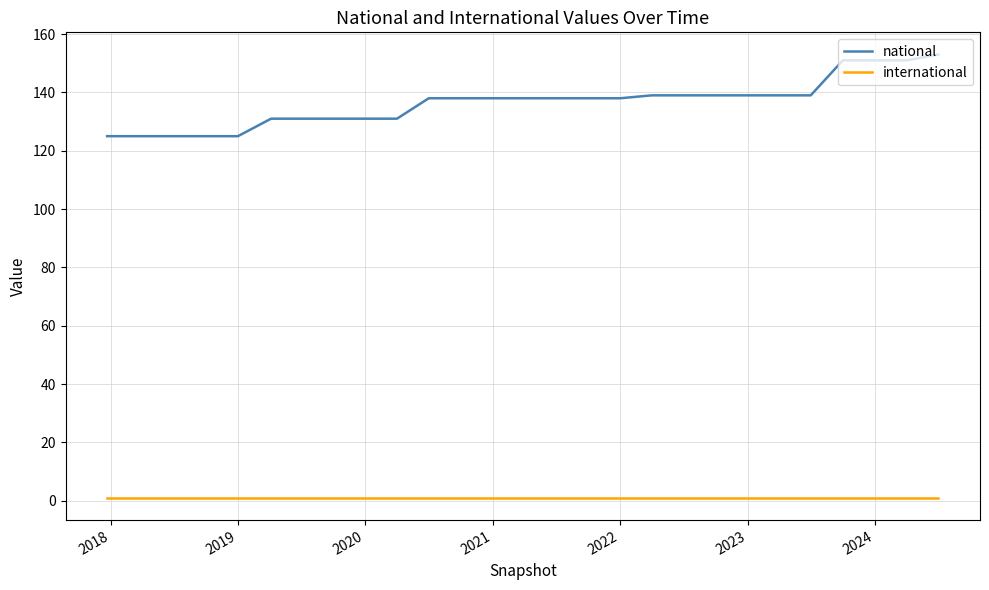

What is the lowest value of the national series?

125